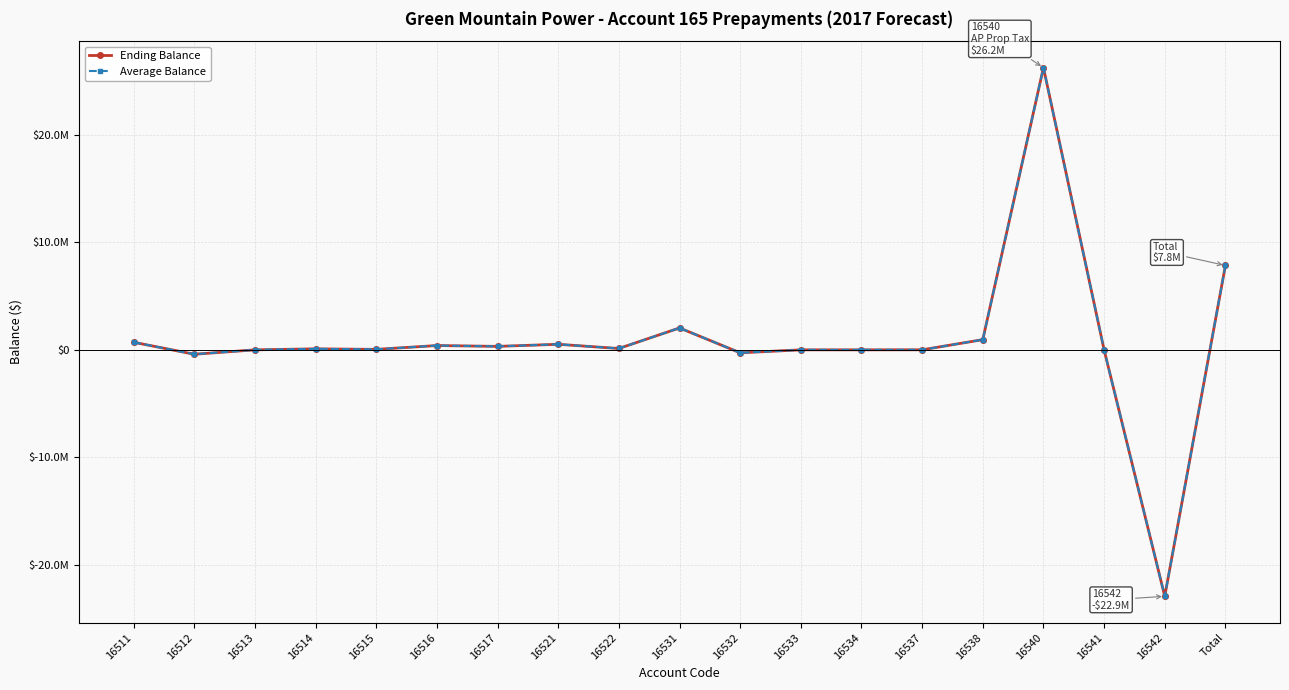

Which series has the largest total across all categories?

Ending Balance